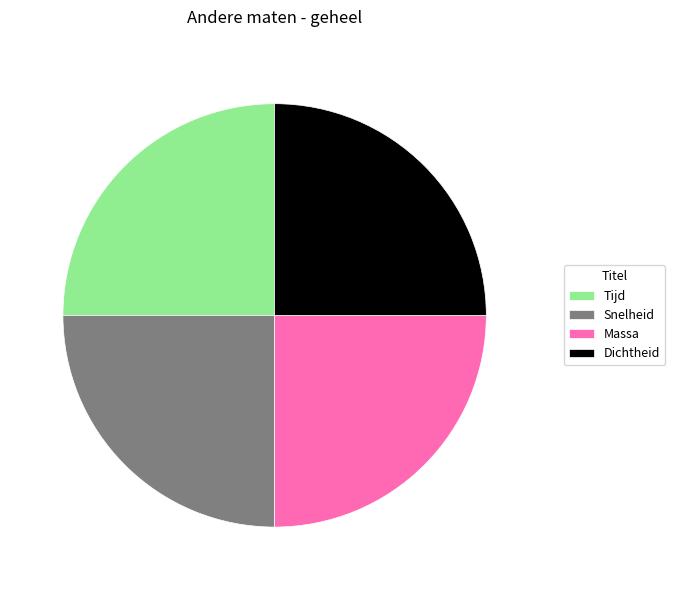

How many slices are in this pie chart?

4